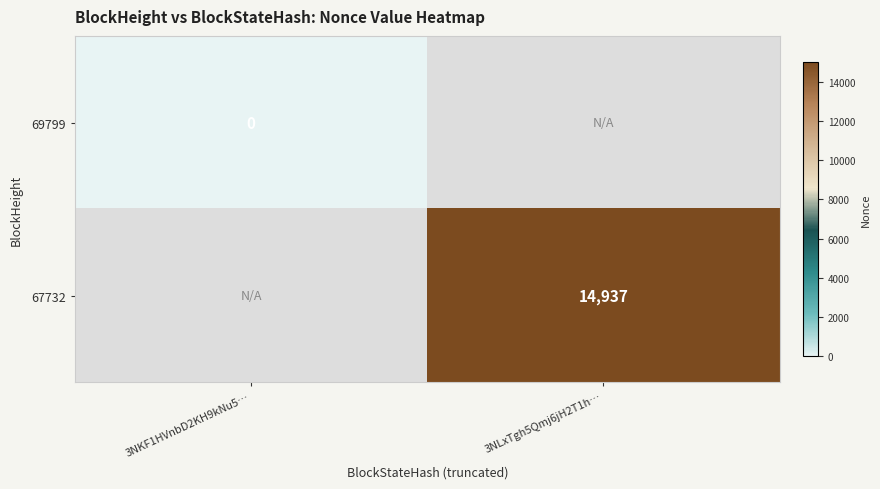

Which category has the lowest value across all series?

3NKF1HVnbD2KH9kNu5…